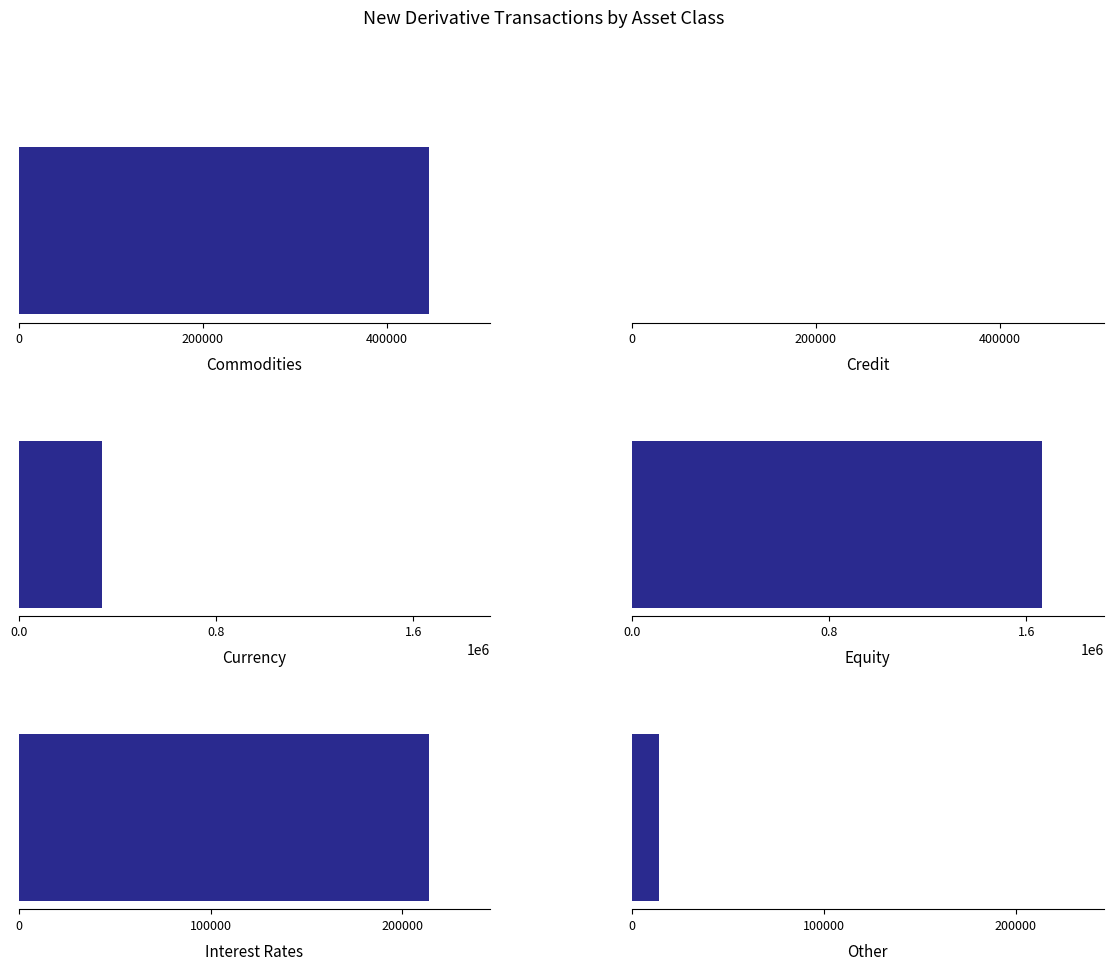

Reading left to right, extract all data points from this chart.

Commodities=446036	Credit=314	Currency=337849	Equity=1663539	Interest Rates=213781	Other=14055